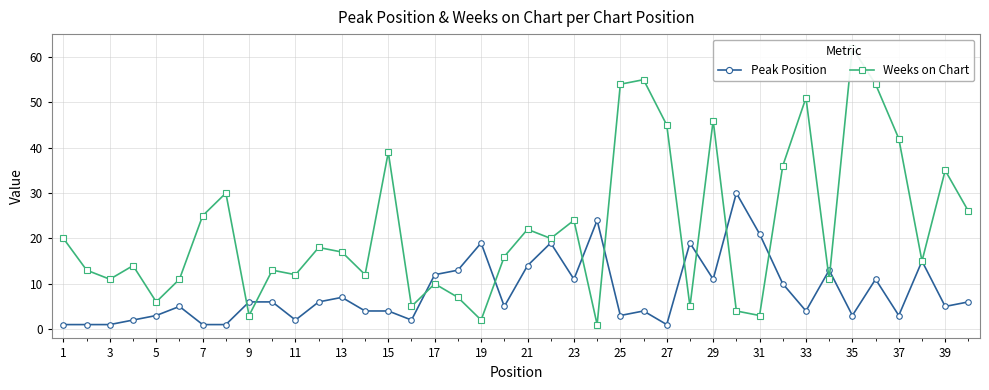

Is it true that Peak Position equals 14 at 21?

True